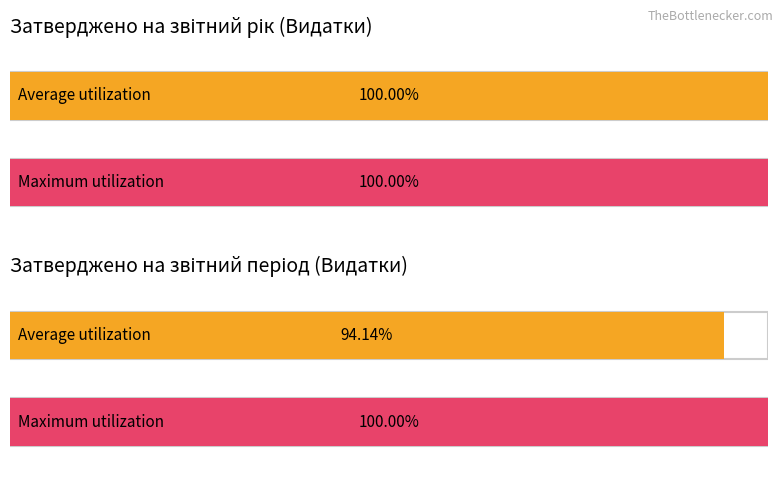

At Затверджено на звітний період, list the series in order from largest to smallest.

Maximum utilization, Average utilization